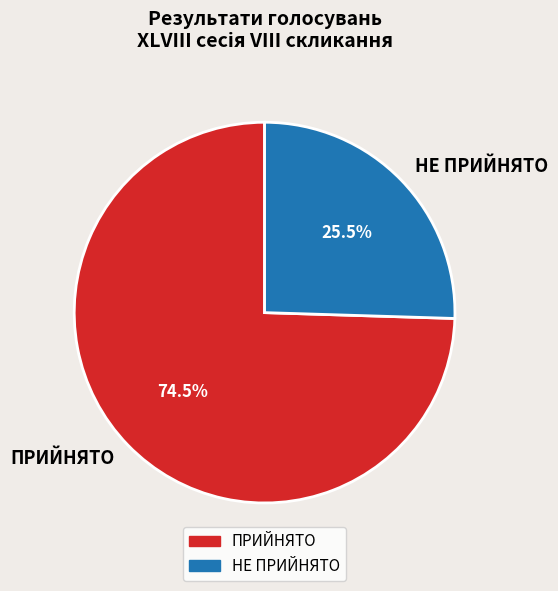

Which slice represents more than half of the pie?

ПРИЙНЯТО